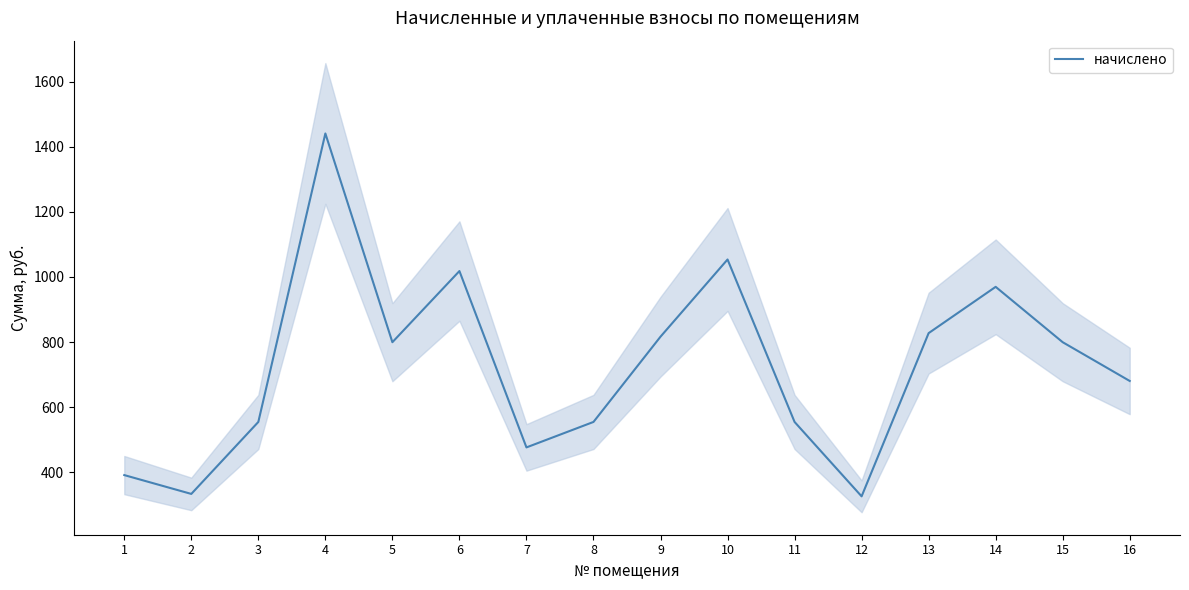

What is the sum of the values at 2 and 12?

659.3